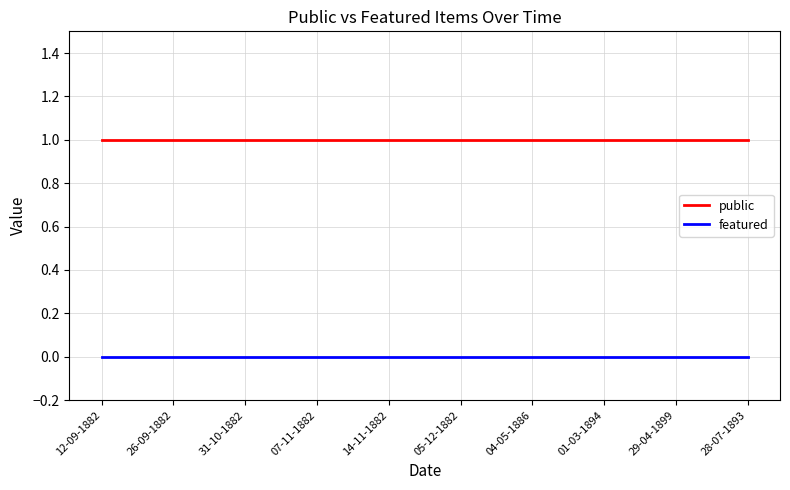

Rank the series by their maximum value, from lowest to highest.

featured, public